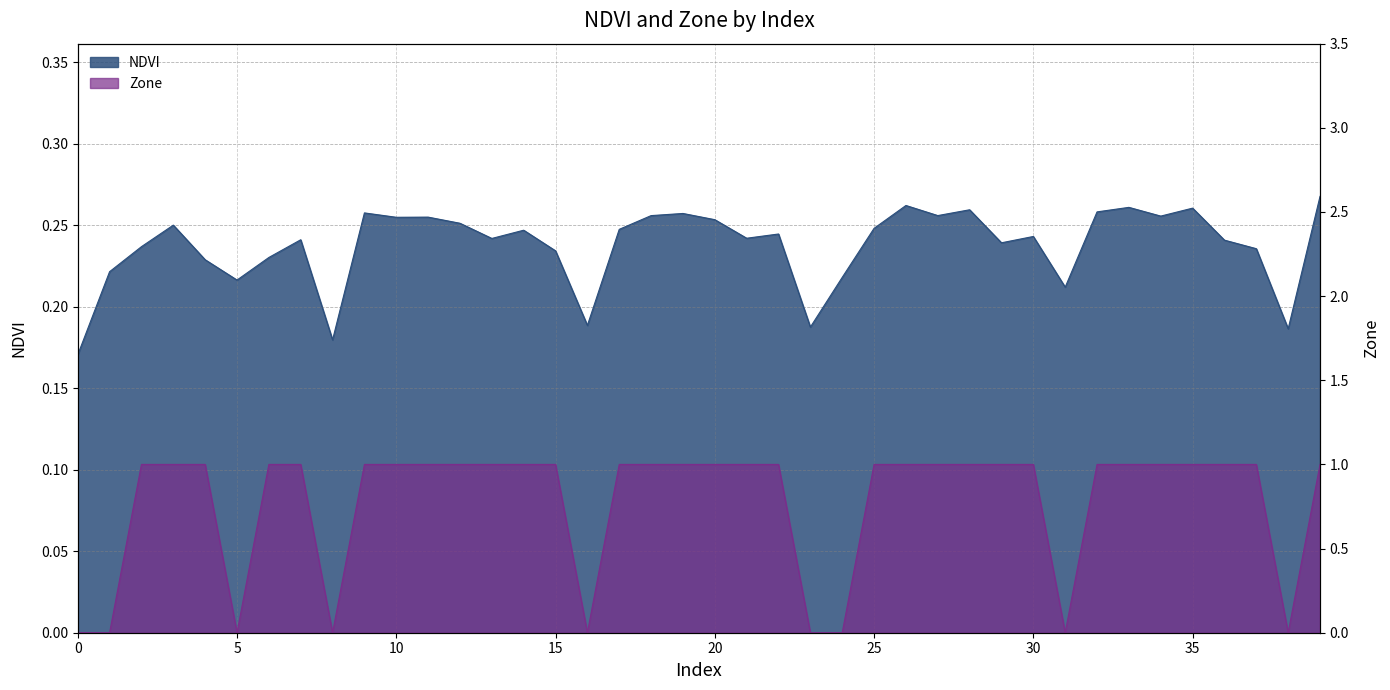

How many interior local peaks does the NDVI series have?

12